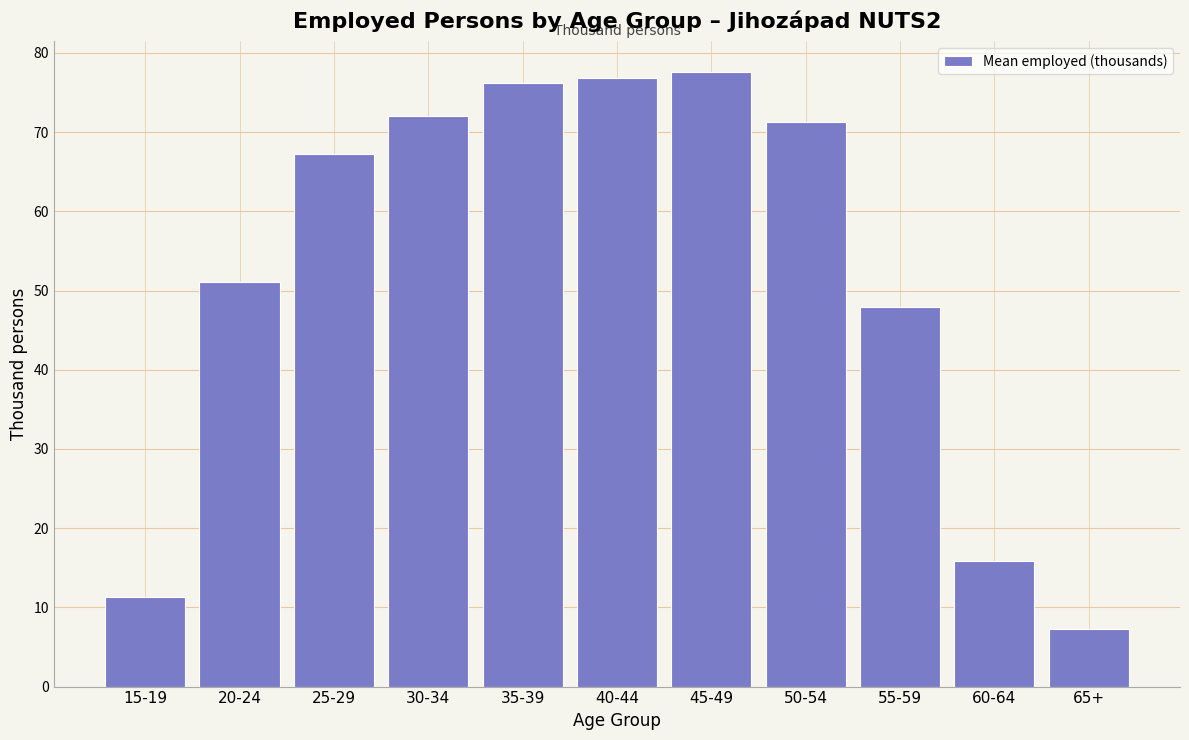

Read the value at 35-39.

76.2